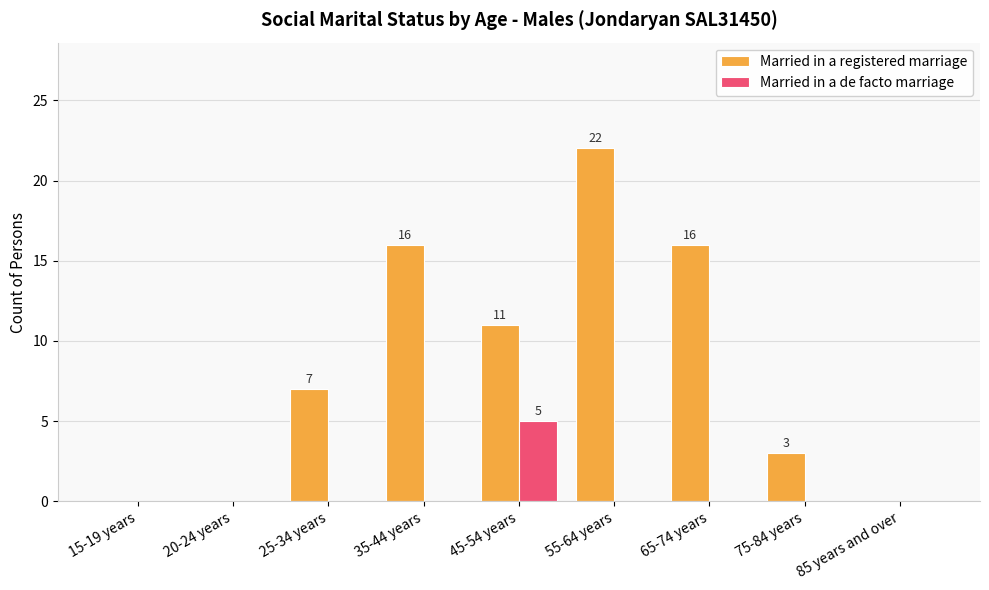

Is it true that Married in a de facto marriage equals 0 at 25-34 years?

True